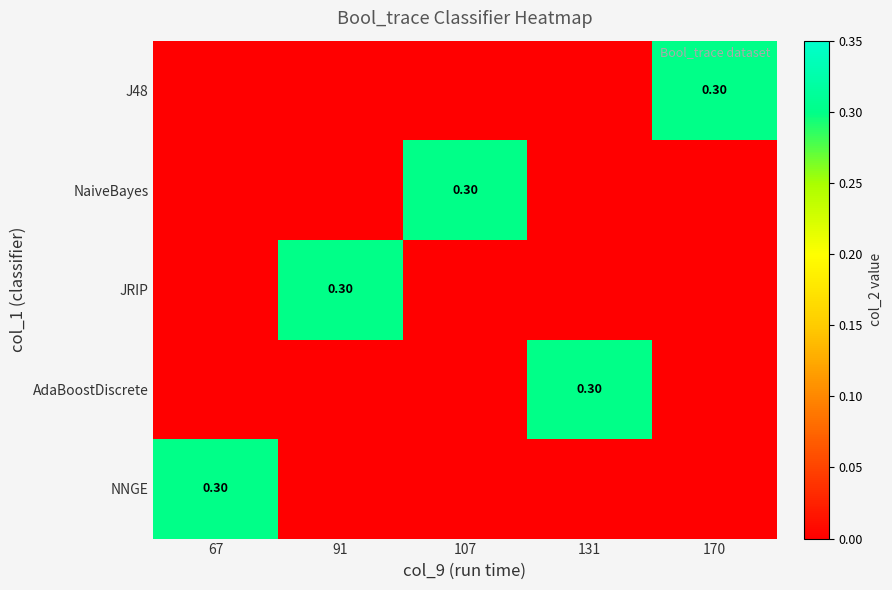

How many values in NaiveBayes are above zero?

1